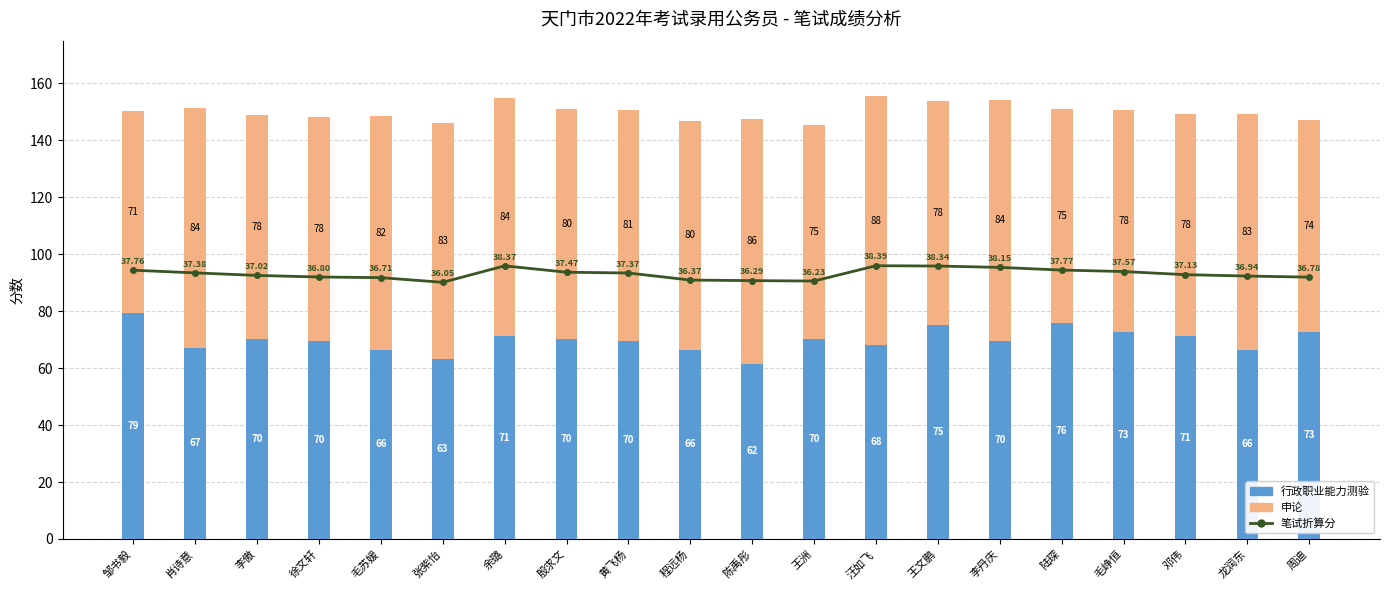

At which label does 笔试折算分 (×2.5) reach its minimum?

张紫怡